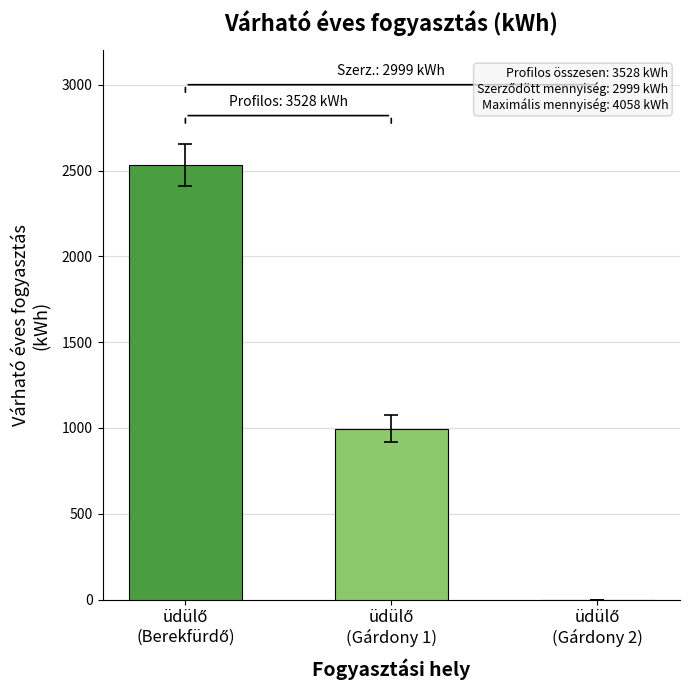

How many series are shown in this chart?

2